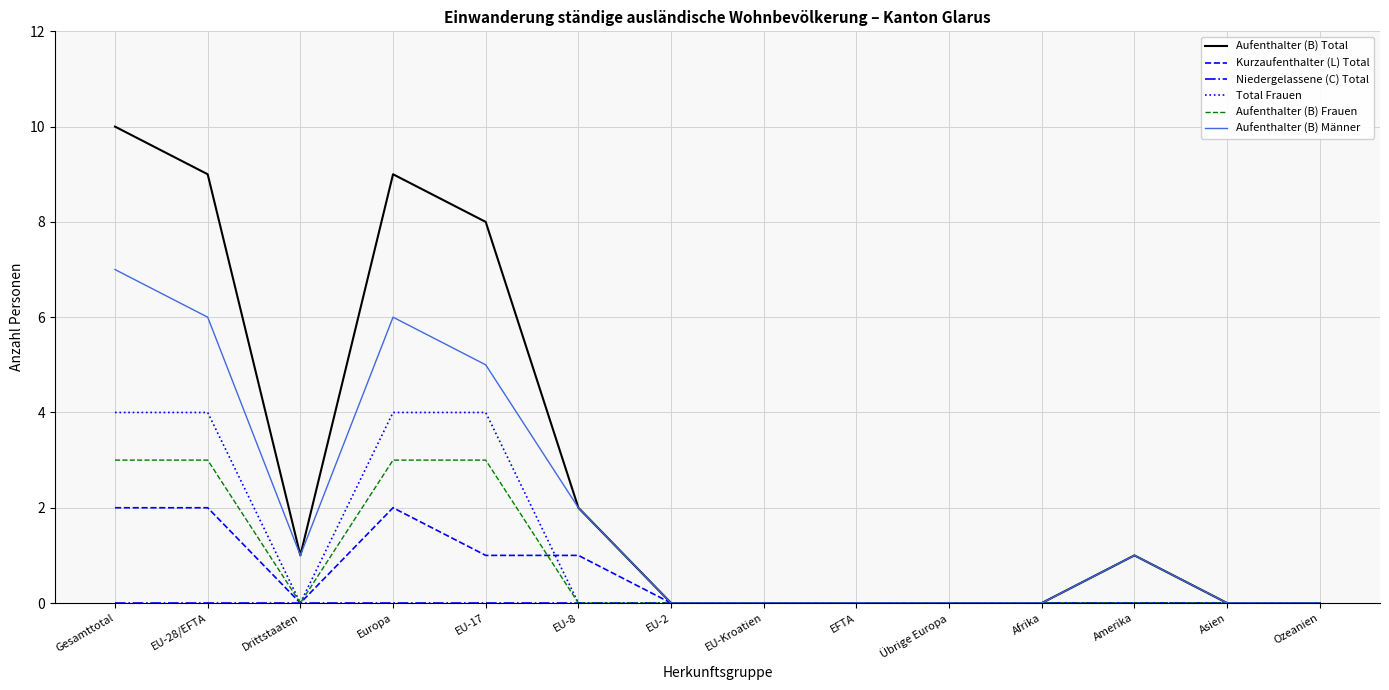

Is the value of Aufenthalter (B) Total at EU-28/EFTA greater than the value of Total Frauen at Asien?

Yes